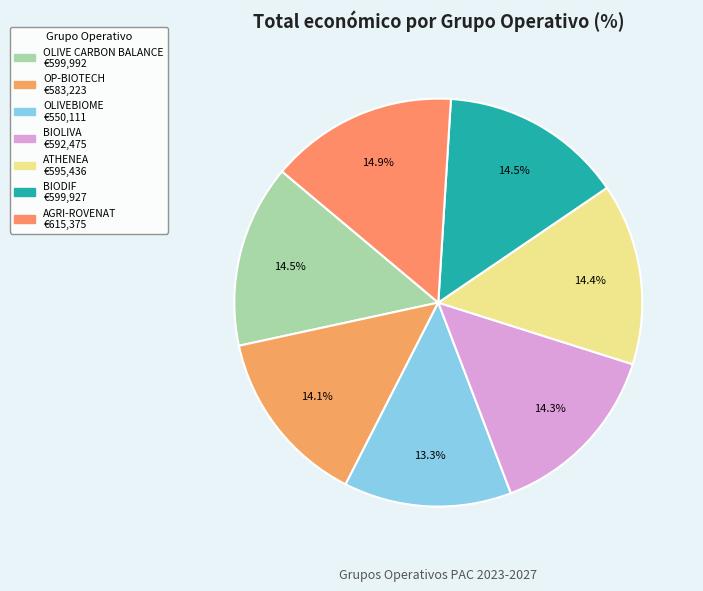

What percentage is NOT represented by BIOLIVA?

85.7%